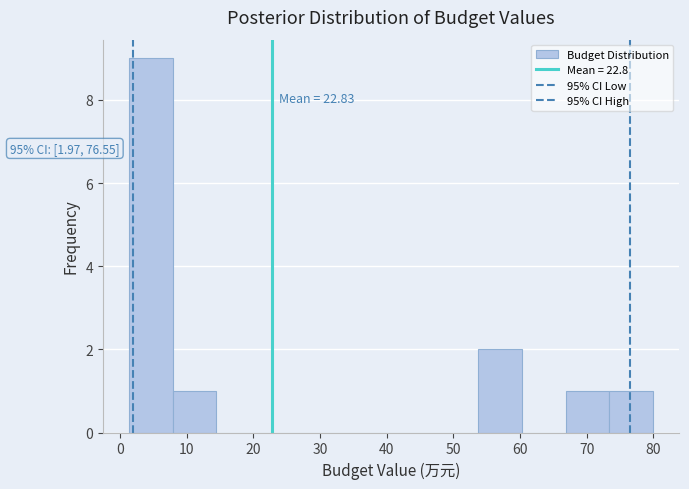

Which range on the x-axis has the tallest bar?

1 to 8